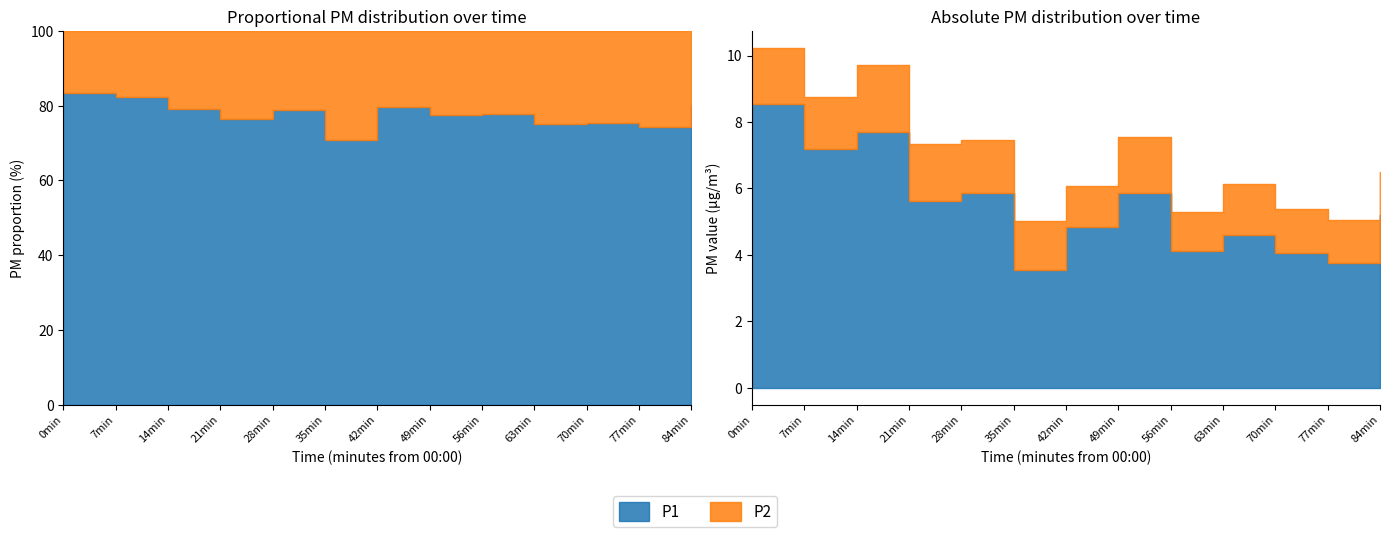

Is it true that P1 equals 10.2 at 12:00?

False